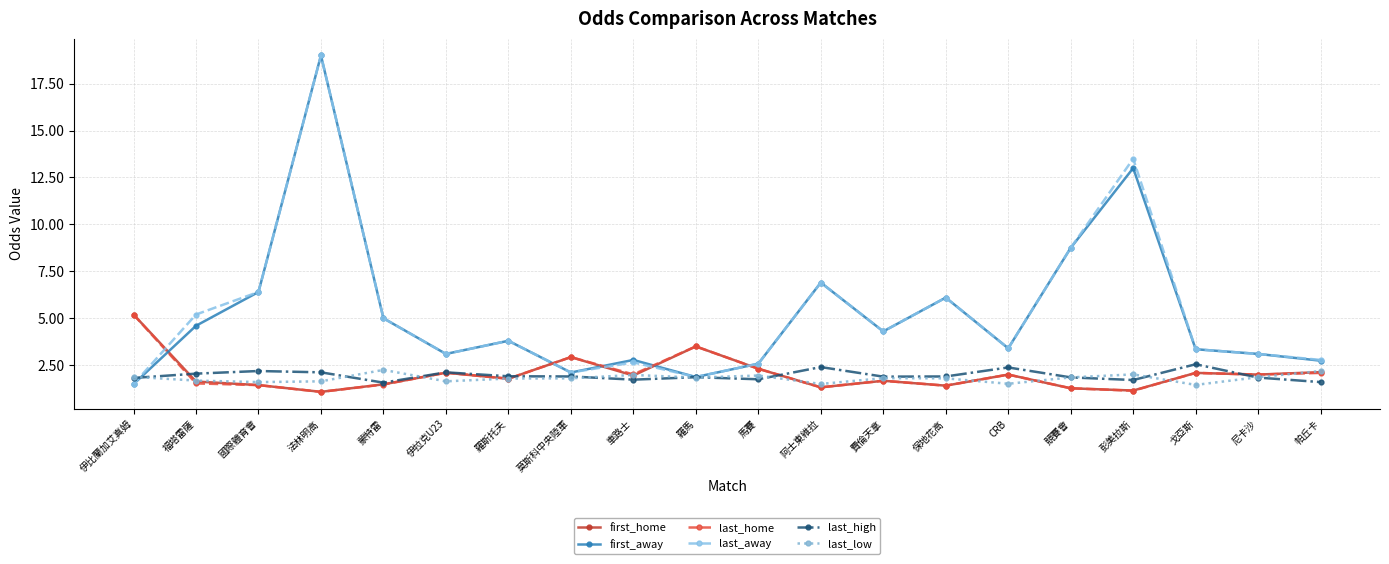

At which label does last_away first exceed 3?

福塔雷薩